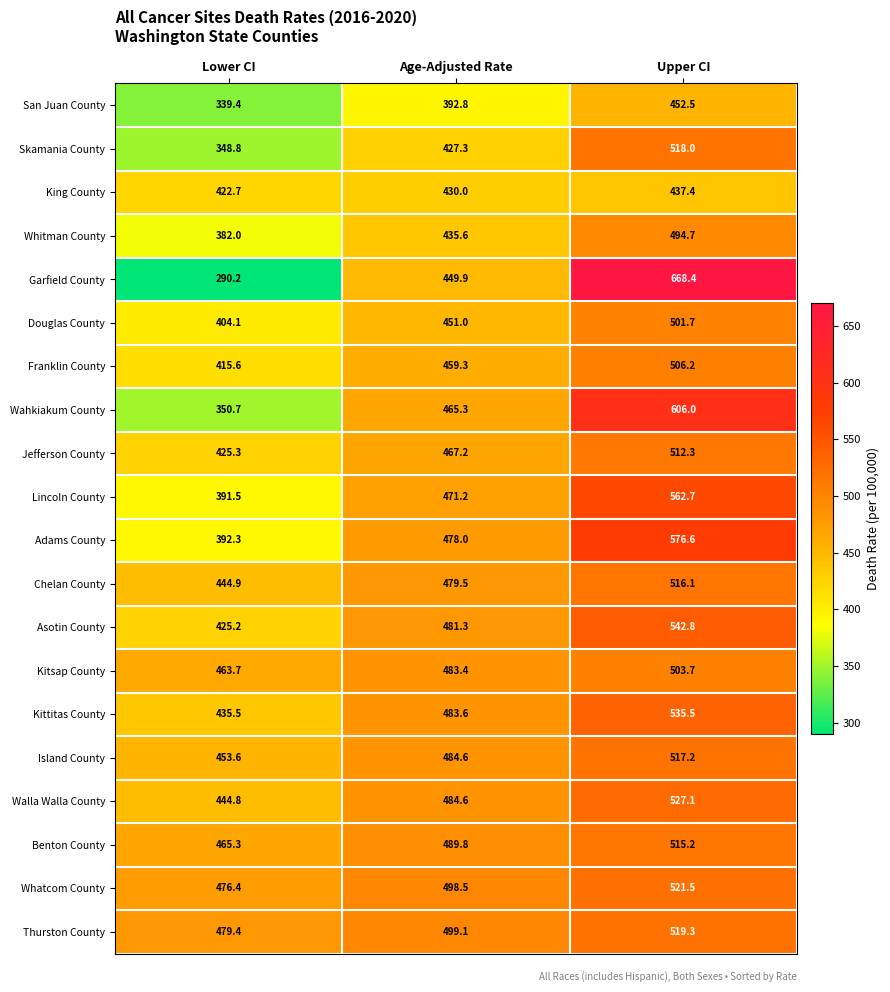

What is the sum of the Kittitas County values at Age-Adjusted Rate and Lower CI?

919.1